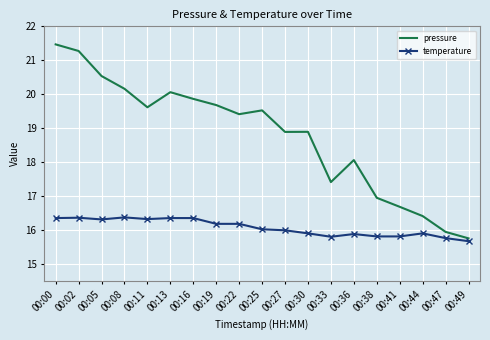

The value of temperature at 00:47 is 15.8. True or false?

True